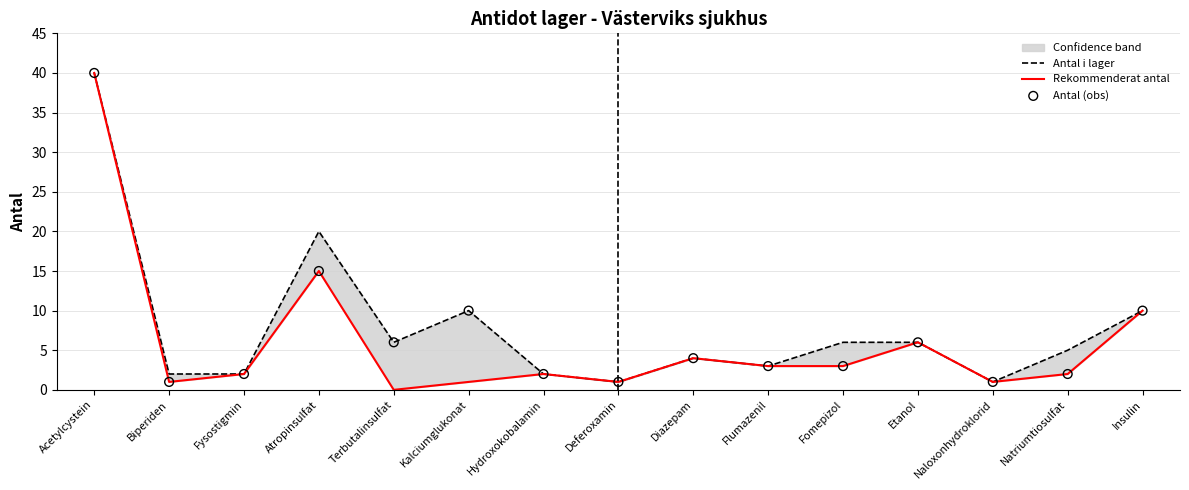

At which category is the sum across all series the highest?

Acetylcystein